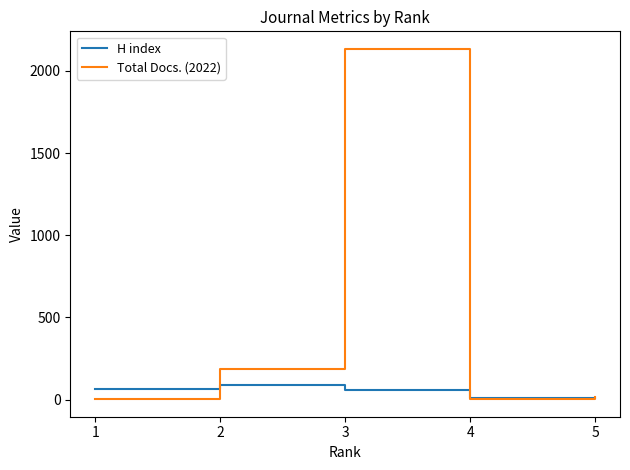

What is the maximum value for Total Docs. (2022)?

2134